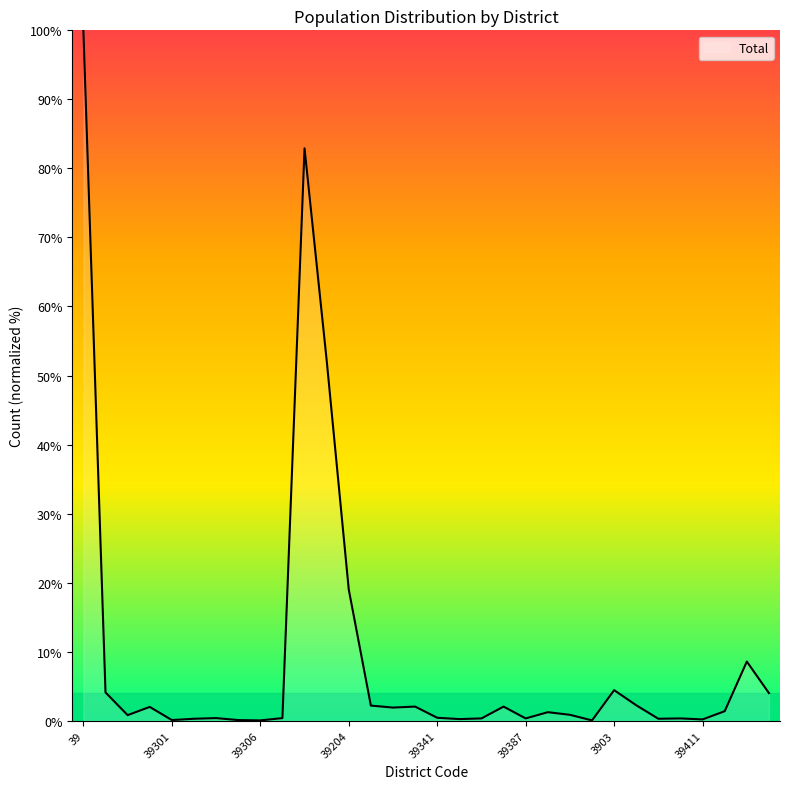

What is the maximum value shown in the chart?

100.0